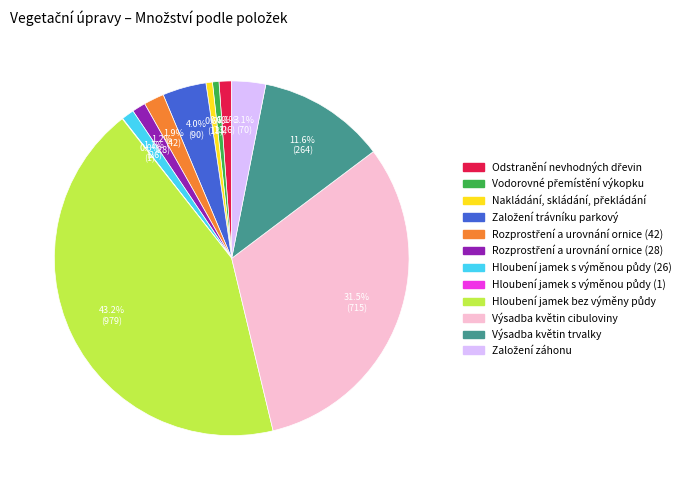

Does Výsadba květin trvalky represent more than half of the total?

No